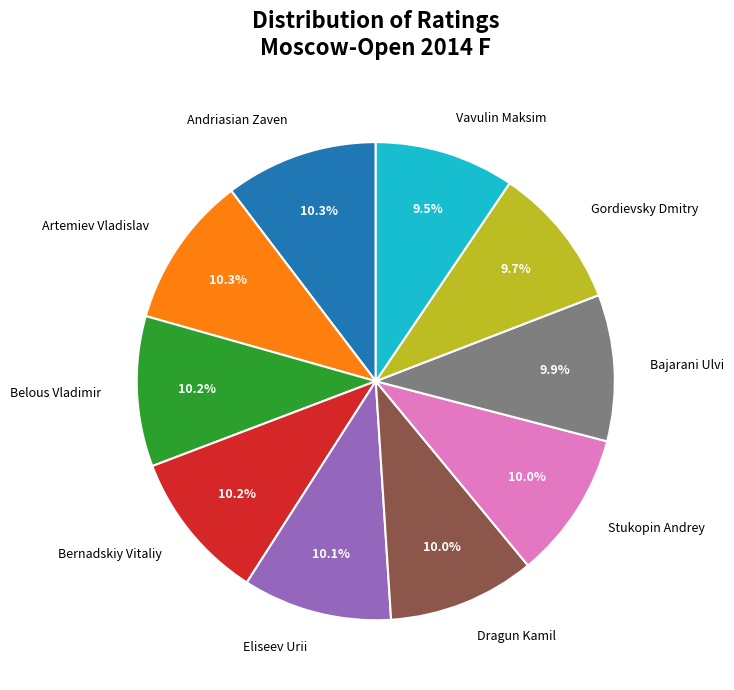

What portion of the pie excludes Andriasian Zaven?

89.7%